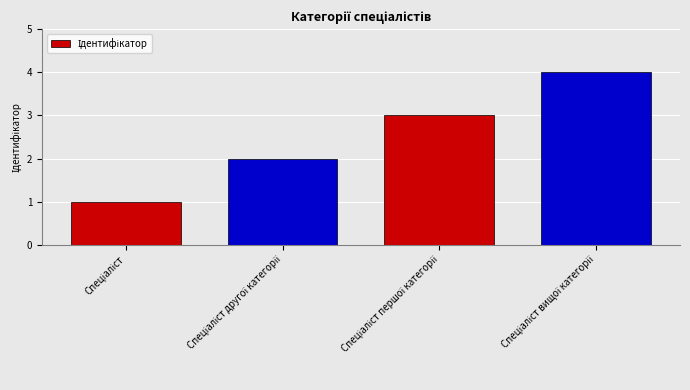

What is the difference between the second highest and minimum values?

2